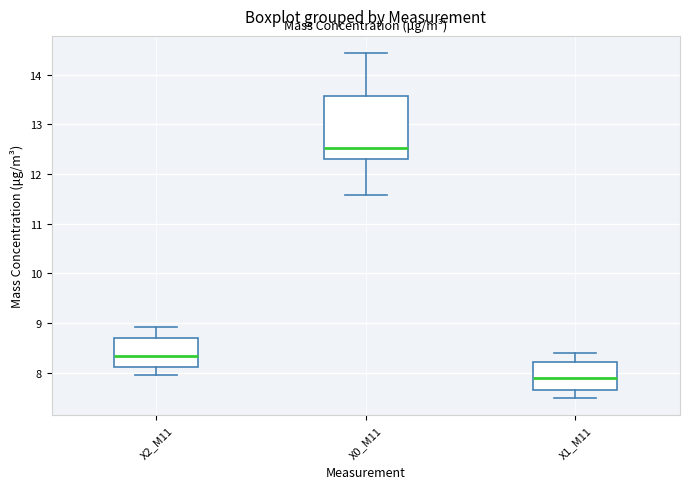

Reading left to right, read every box against the y-axis: the position of its median line, the range the box covers, and the ends of its whiskers. The values are not printed on the chart, so give them approximately, as read against the axis.

X2_M11: median 8.3, box 8.1 to 8.7, whiskers 8.0 to 8.9
X0_M11: median 12.5, box 12.3 to 13.6, whiskers 11.6 to 14.4
X1_M11: median 7.9, box 7.7 to 8.2, whiskers 7.5 to 8.4